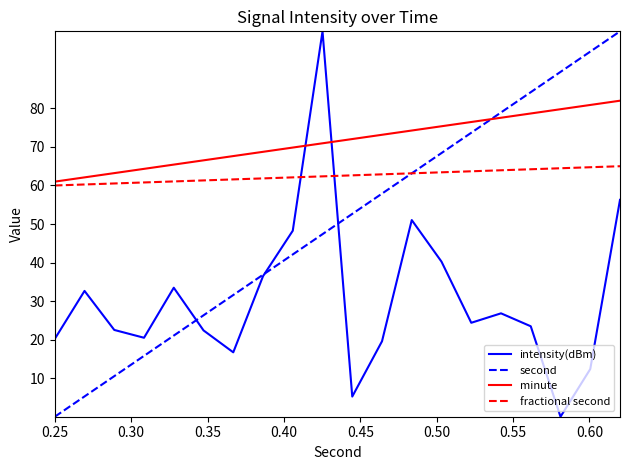

What is the greatest value displayed?

100.0